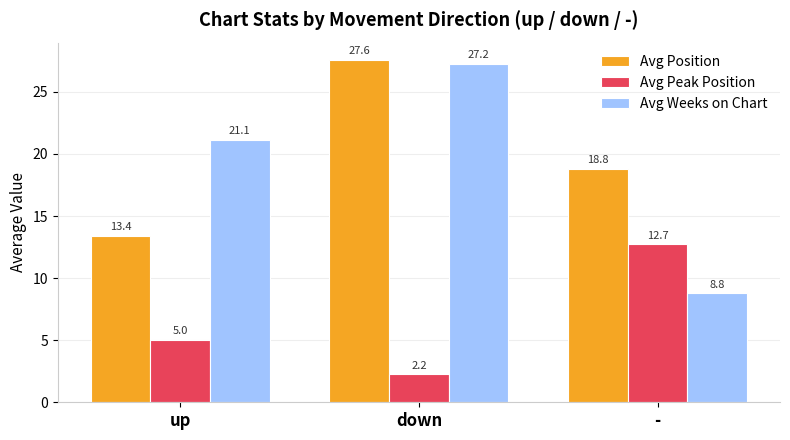

What is the approximate value of Avg Peak Position at up?

5.0